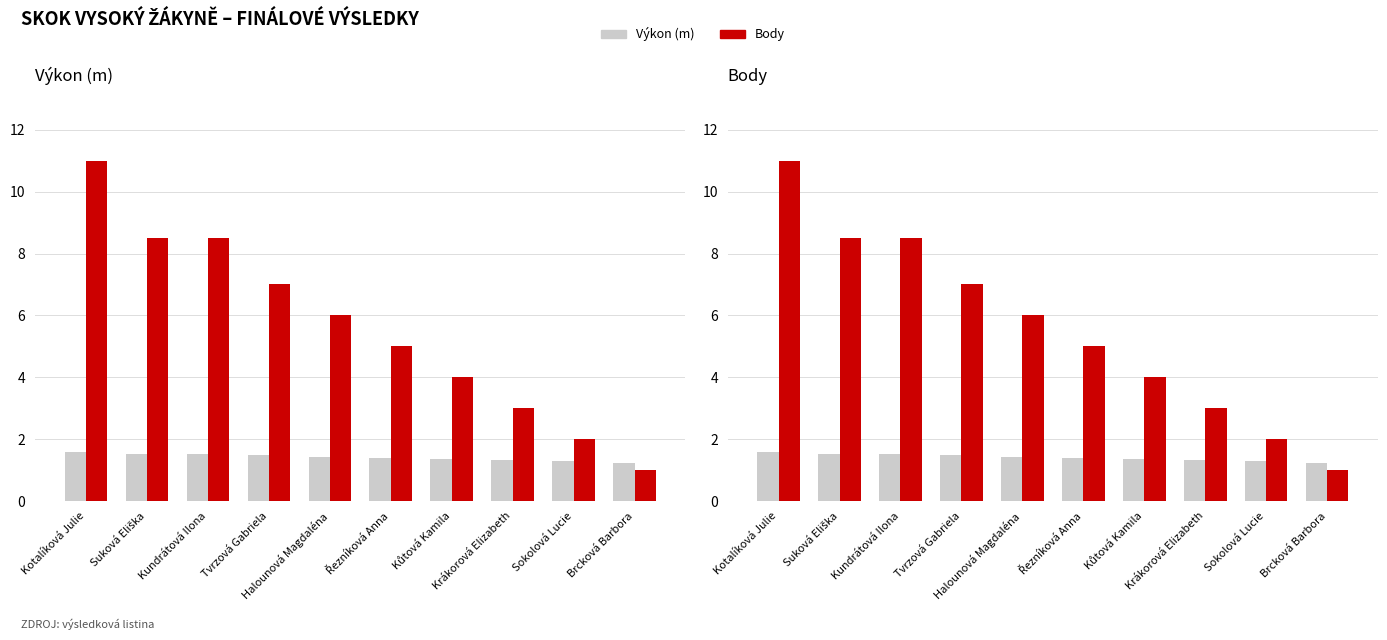

Reading right to left, what are all the values shown in this chart?

Výkon (m): 1.2	1.3	1.3	1.4	1.4	1.4	1.5	1.5	1.5	1.6
Body: 1.0	2.0	3.0	4.0	5.0	6.0	7.0	8.5	8.5	11.0